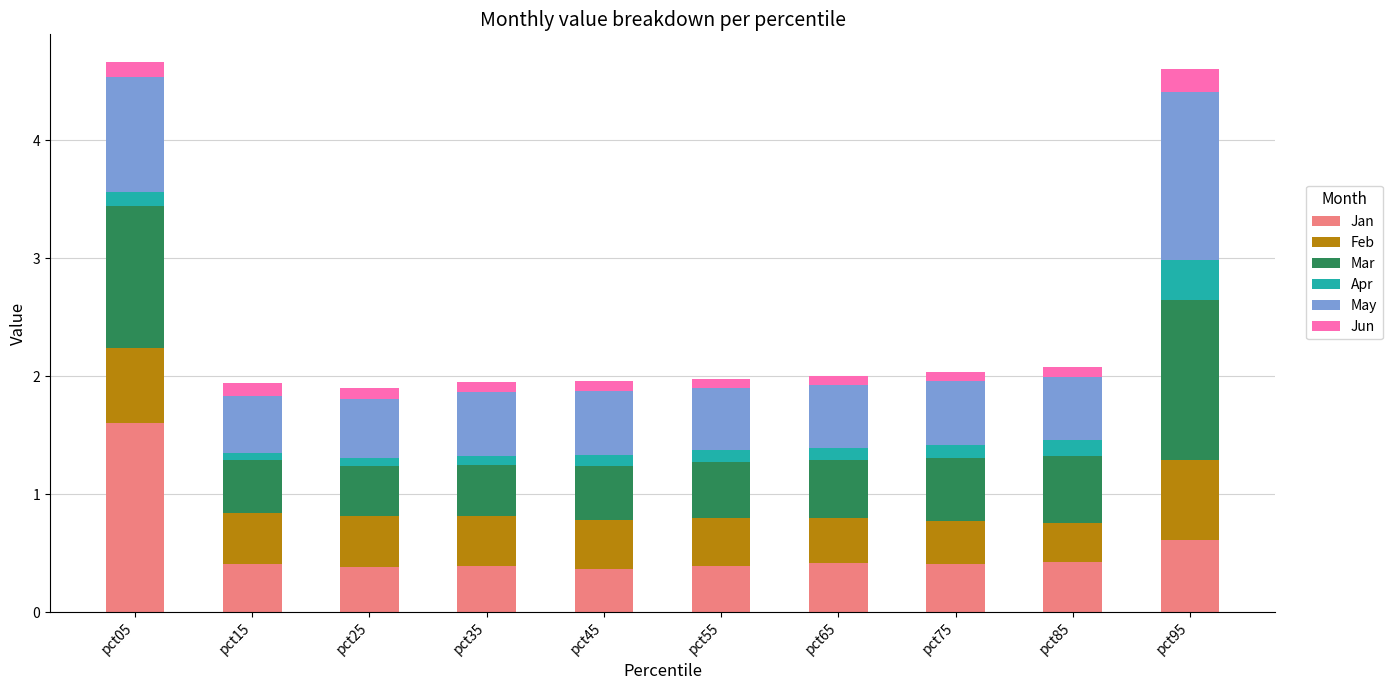

What is the average value of the Jan series?

0.5